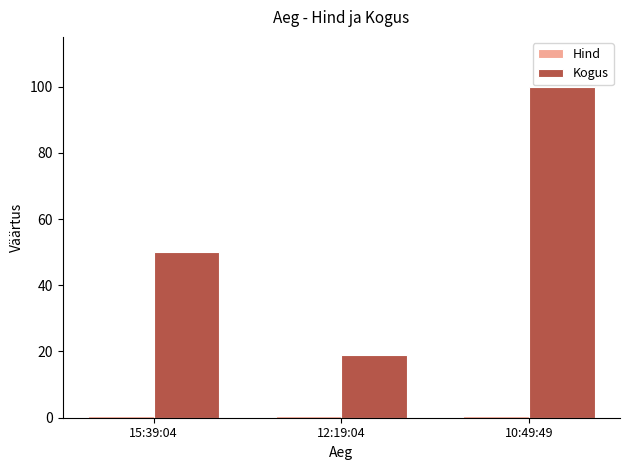

How many groups of bars are there?

3